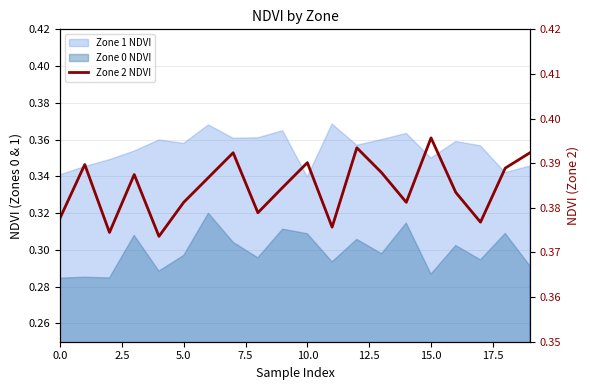

At which category does the chart reach its peak across all series?

15